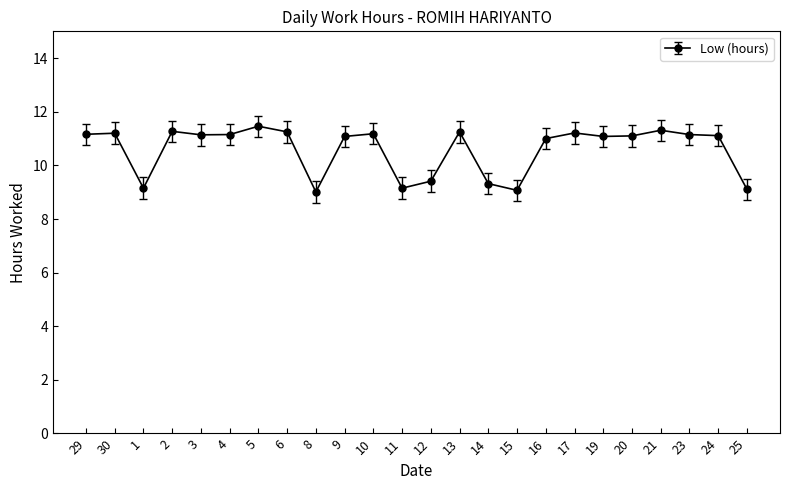

True or false: the data has more than 0 interior local peaks.

True